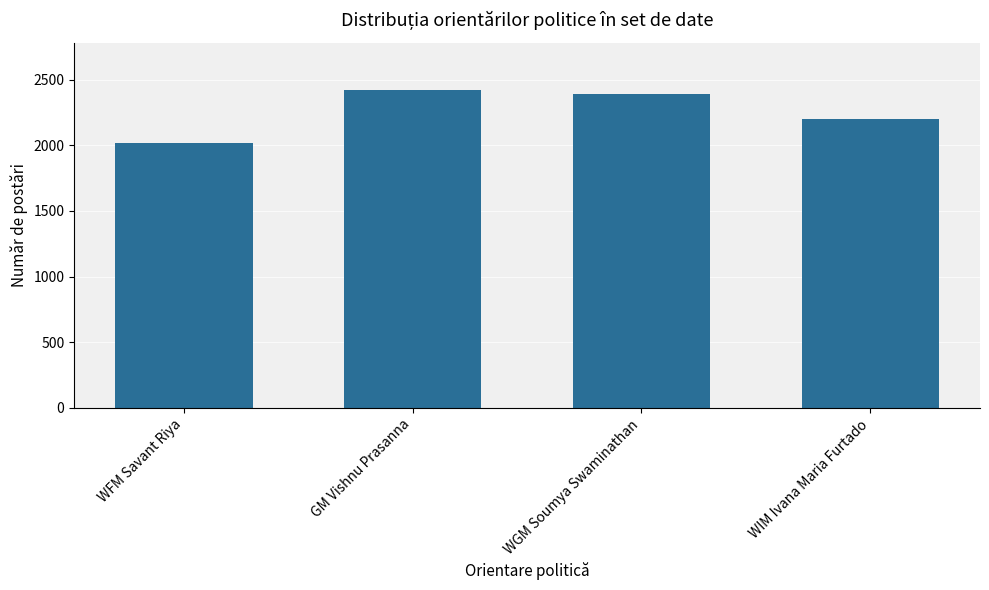

List the labels in order of value, smallest first.

WFM Savant Riya, WIM Ivana Maria Furtado, WGM Soumya Swaminathan, GM Vishnu Prasanna